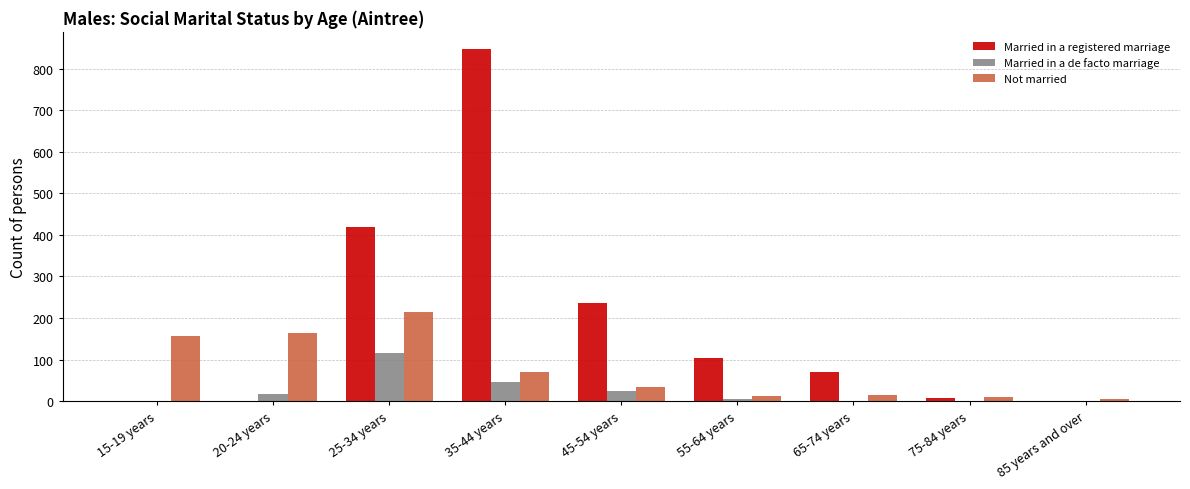

At which category is the sum across all series the highest?

35-44 years